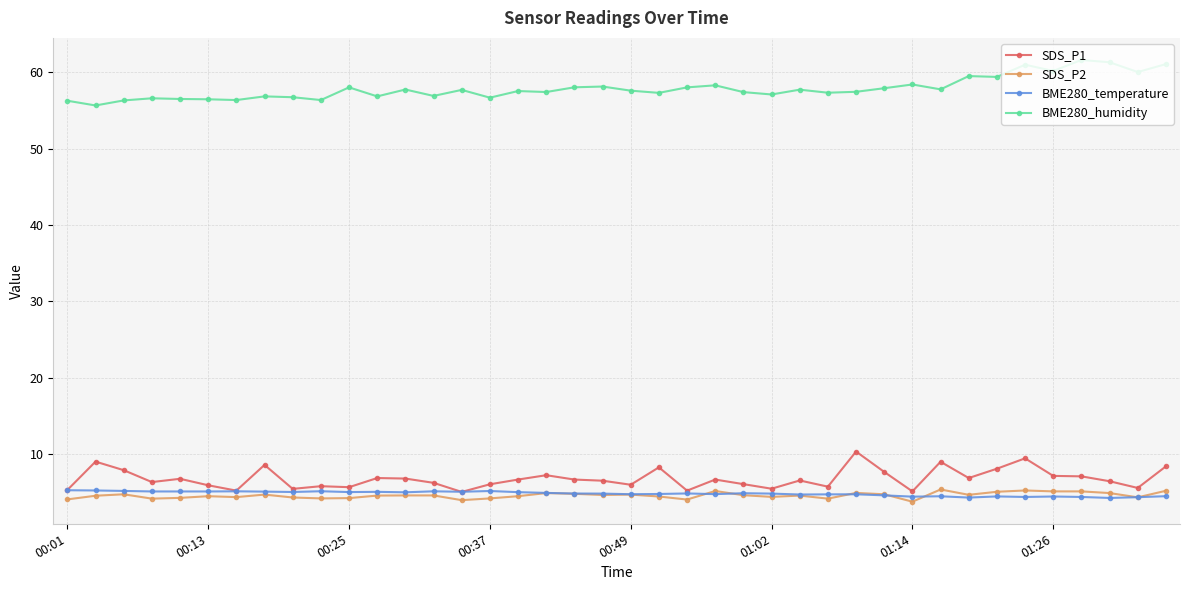

What is the maximum value shown in the chart?

61.6